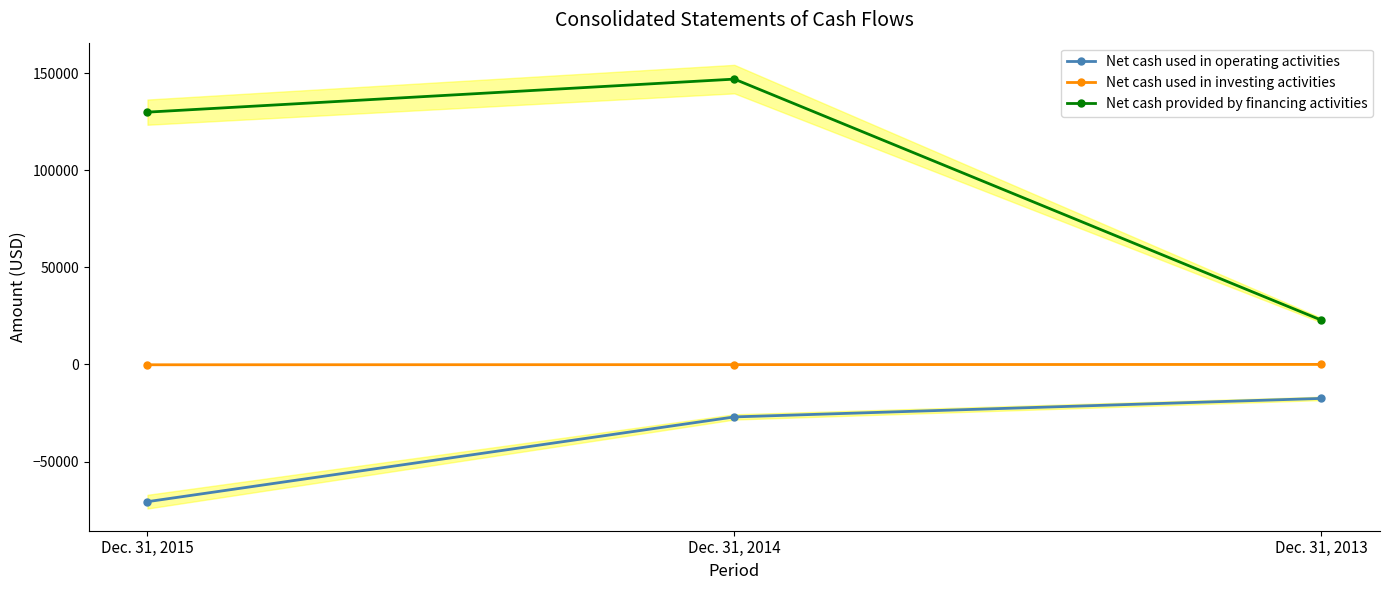

Which category has the highest value across all series?

Dec. 31, 2014